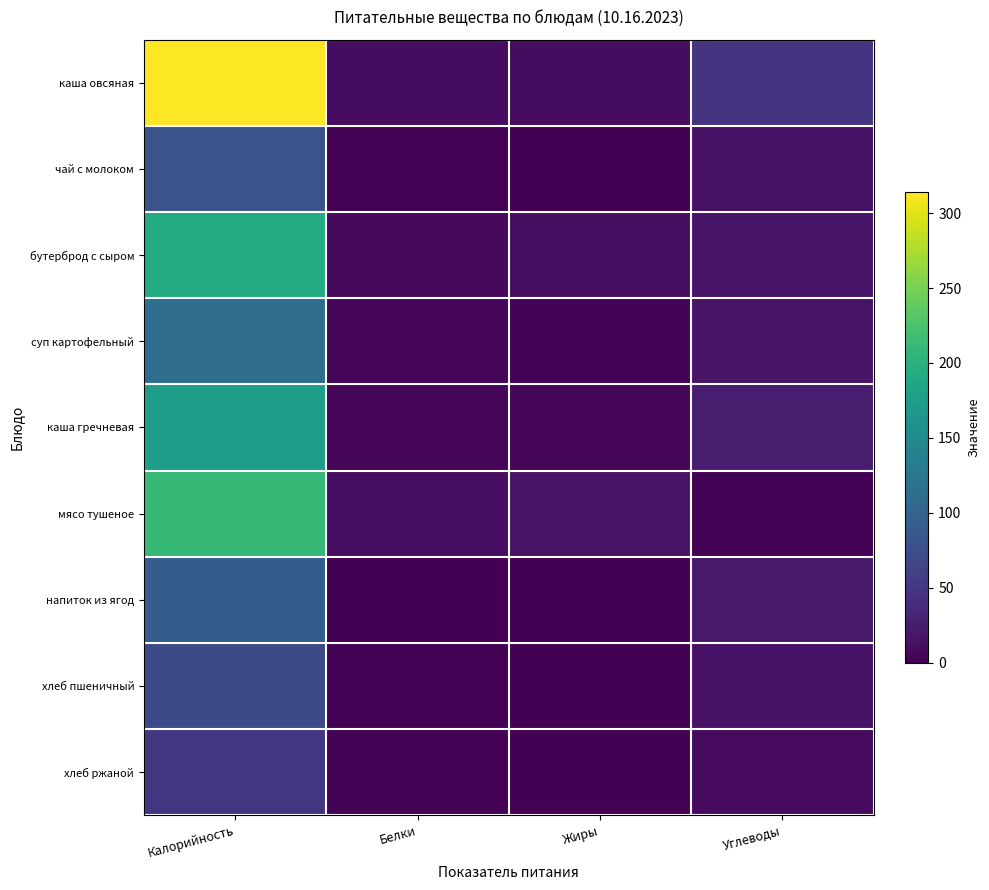

Which series changed the most between Жиры and Углеводы?

каша овсяная